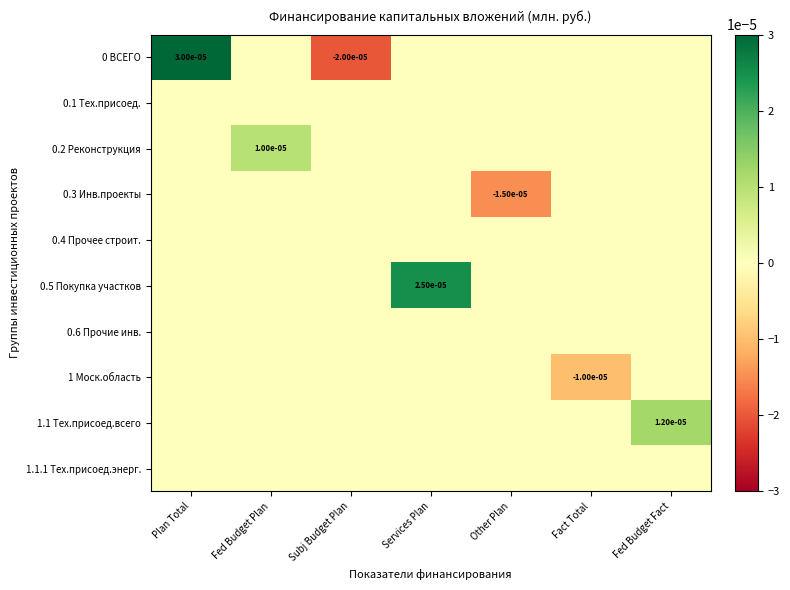

List the labels in order of 0.6 Прочие инв. value, smallest first.

Plan Total, Fed Budget Plan, Subj Budget Plan, Services Plan, Other Plan, Fact Total, Fed Budget Fact